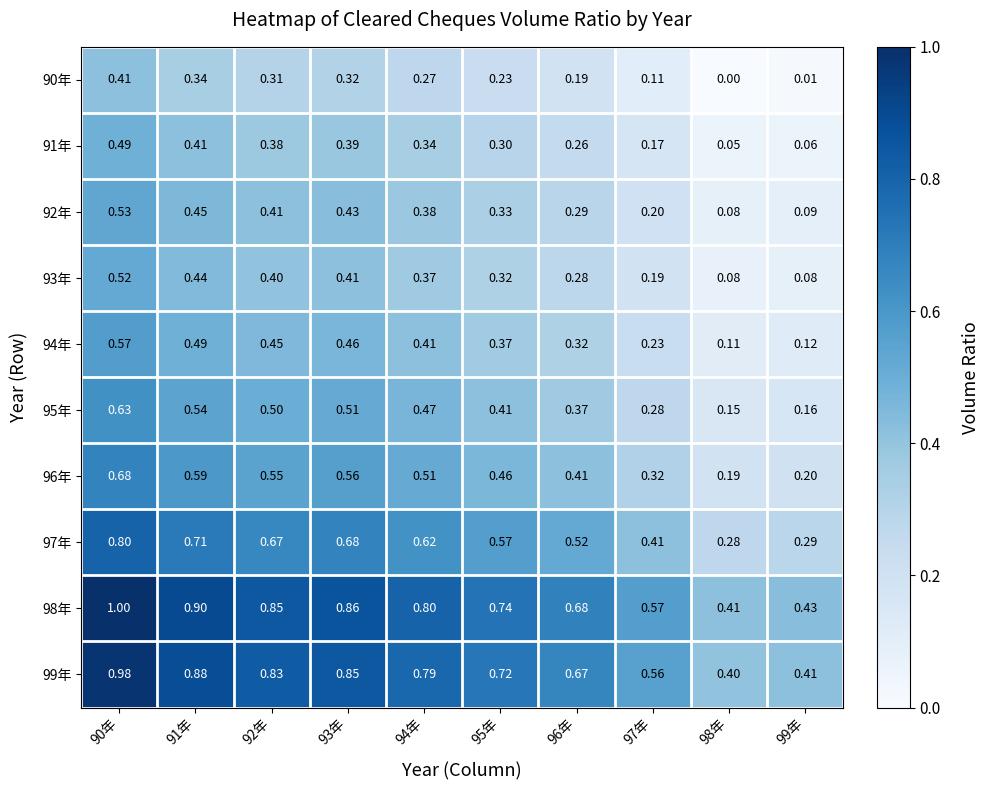

Count the number of categories in the chart.

10